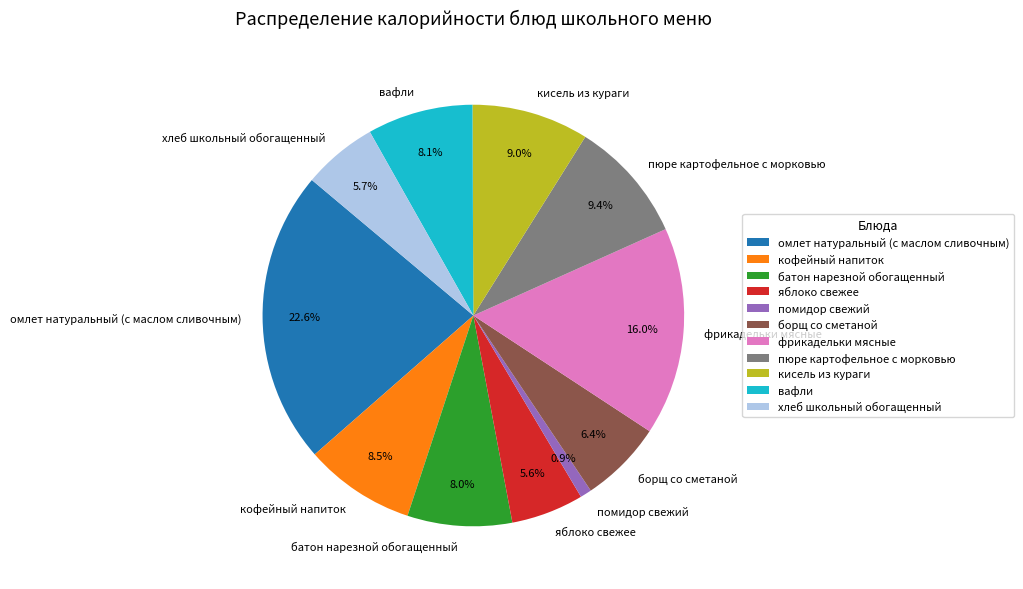

Do омлет натуральный (с маслом сливочным) and кисель из кураги together represent more than half of the pie?

No